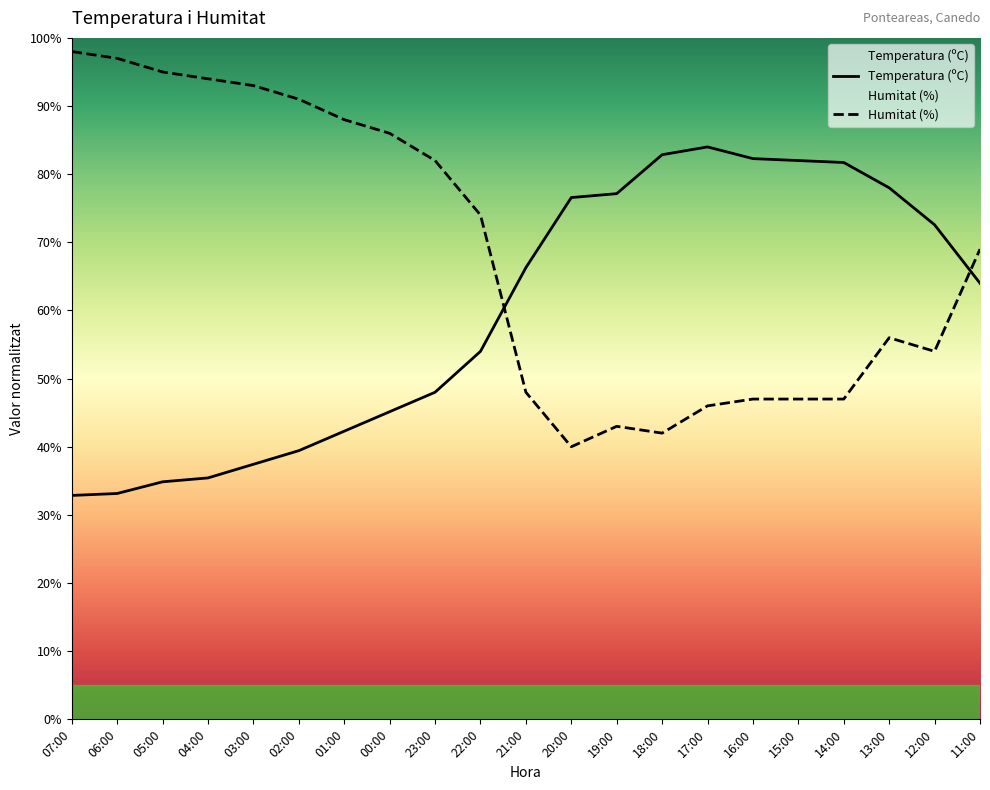

At which label does Temperatura (ºC) first exceed 64?

21:00